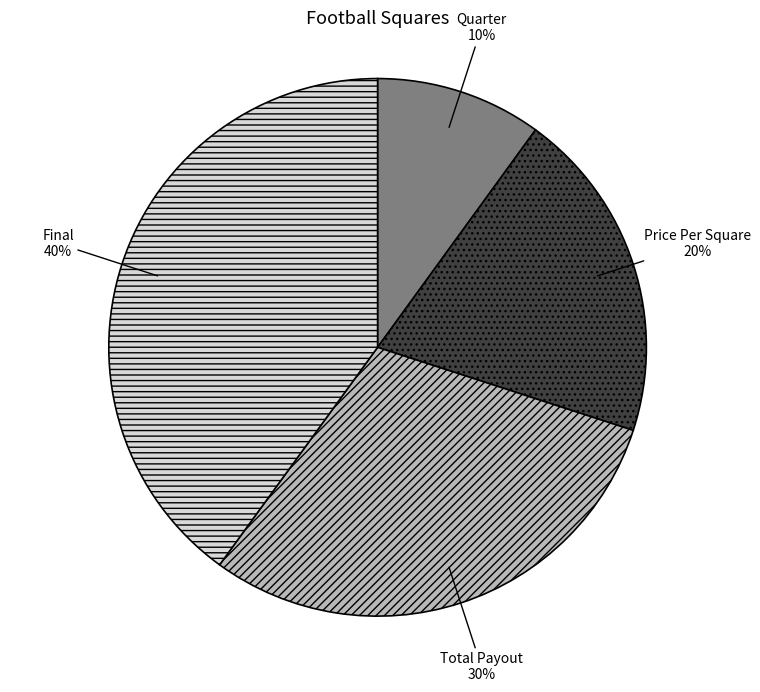

Which has a higher value, Total Payout or Quarter?

Total Payout